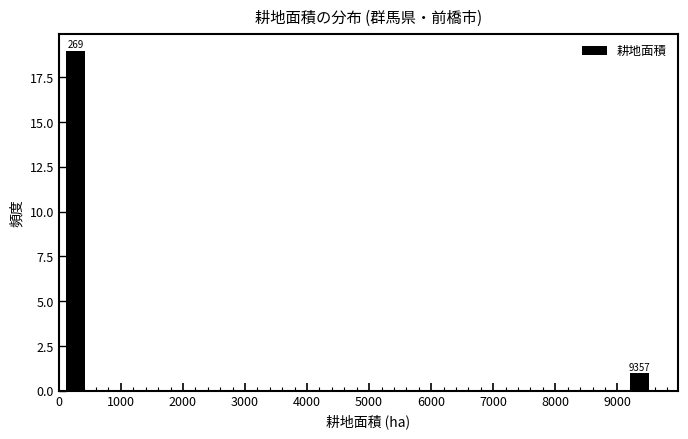

Over which range of the x-axis is the bar tallest?

0 to 500